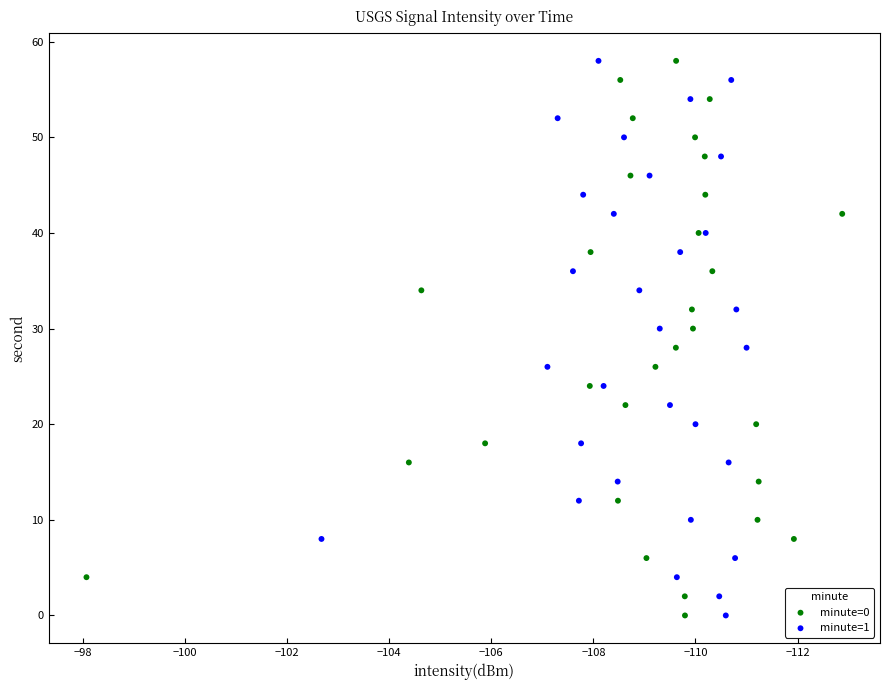

What are all the series names shown in the legend?

minute=0, minute=1